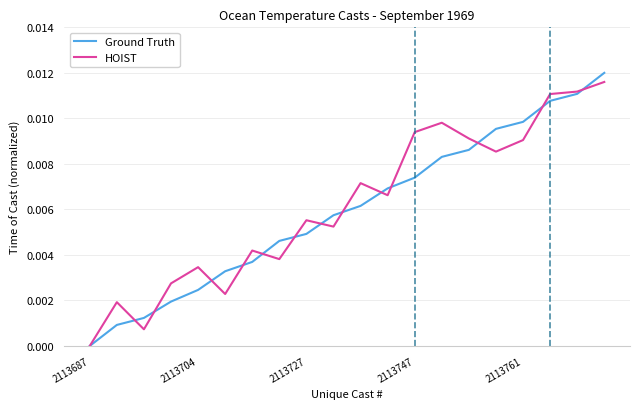

Which series has the largest range (max minus min)?

Ground Truth